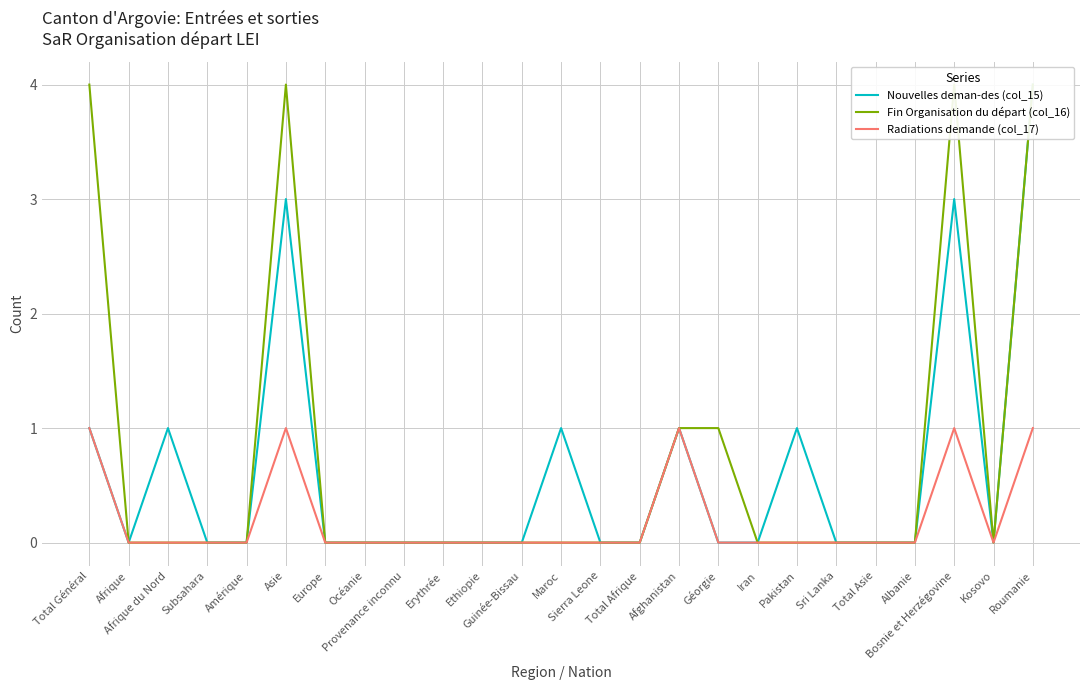

What is the sum of all Nouvelles deman-des (col_15) values?

15